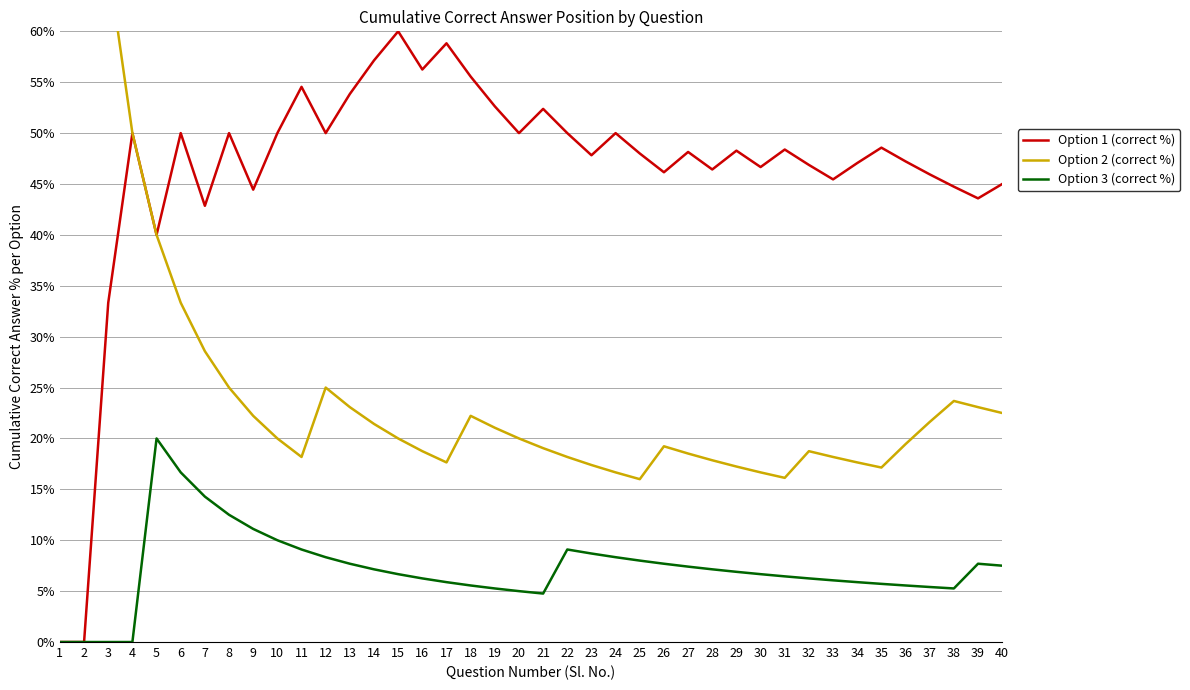

At 7, list the series in order from largest to smallest.

Option 1 (correct %), Option 2 (correct %), Option 3 (correct %)